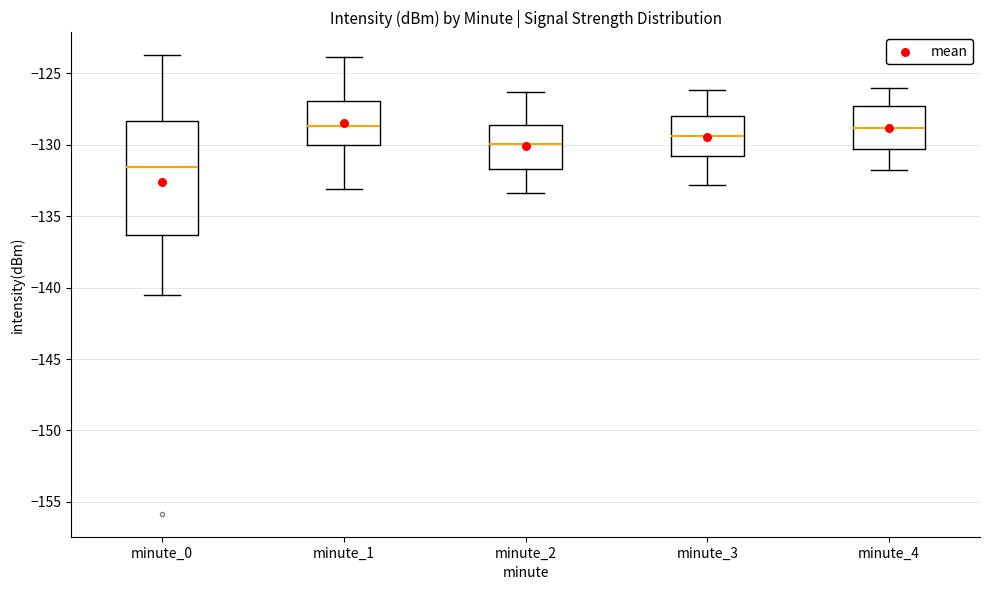

Comparing the boxes themselves (not the whiskers), which one is the tallest?

minute_0